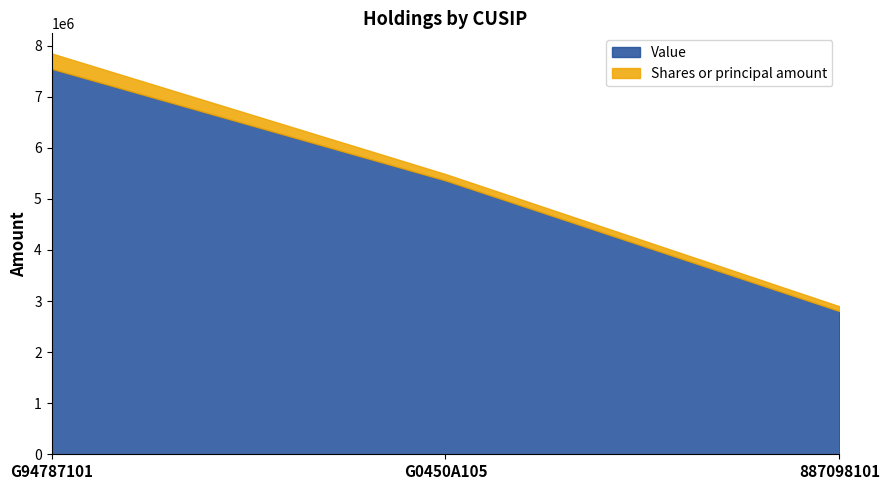

At which category does the chart reach its minimum across all series?

887098101